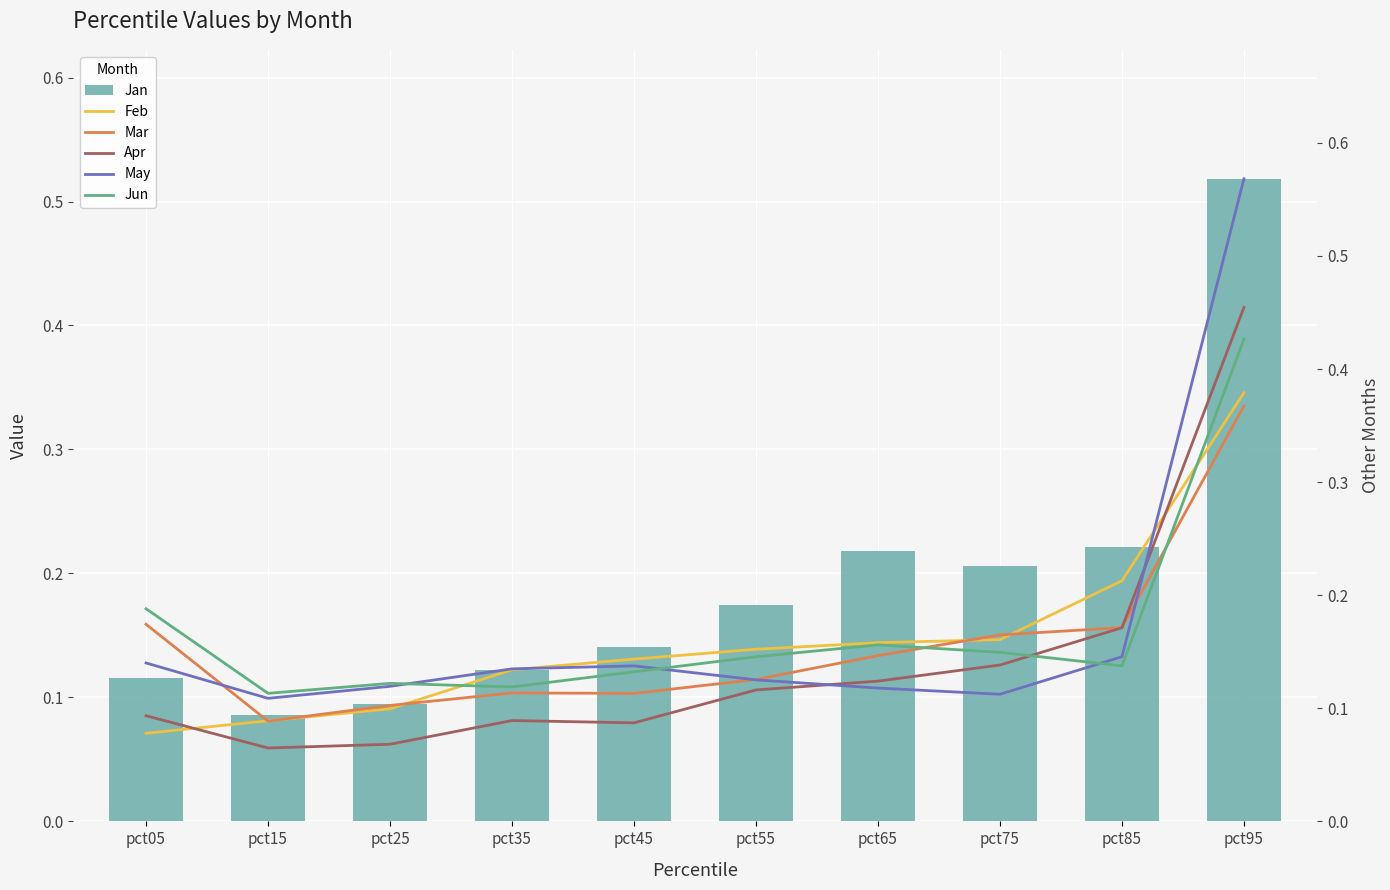

What is the approximate value of Mar at pct65?

0.1